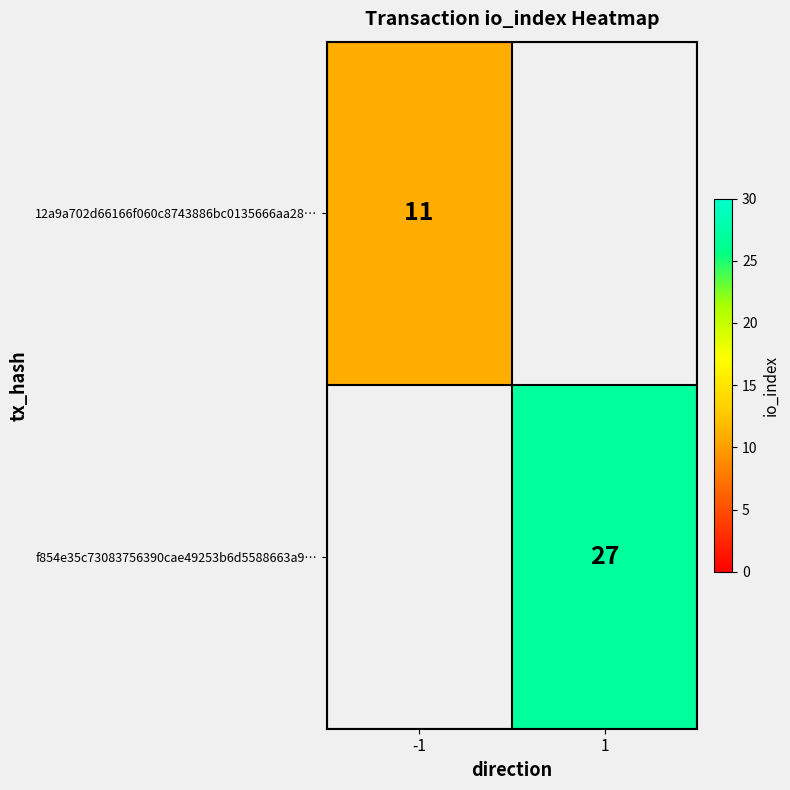

How many categories are shown in the chart?

2